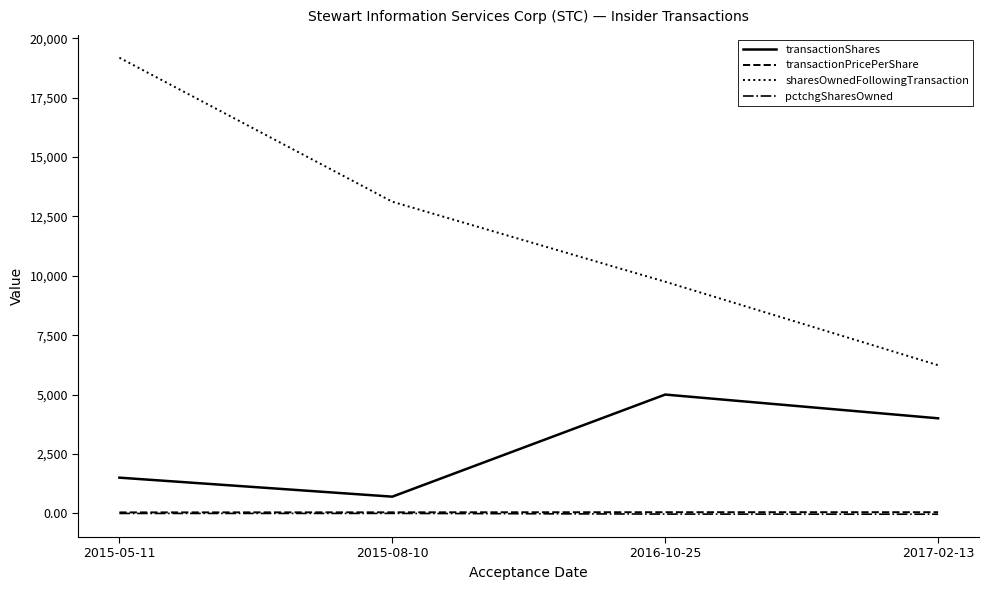

What value does the sharesOwnedFollowingTransaction series have at 2017-02-13?

6236.0